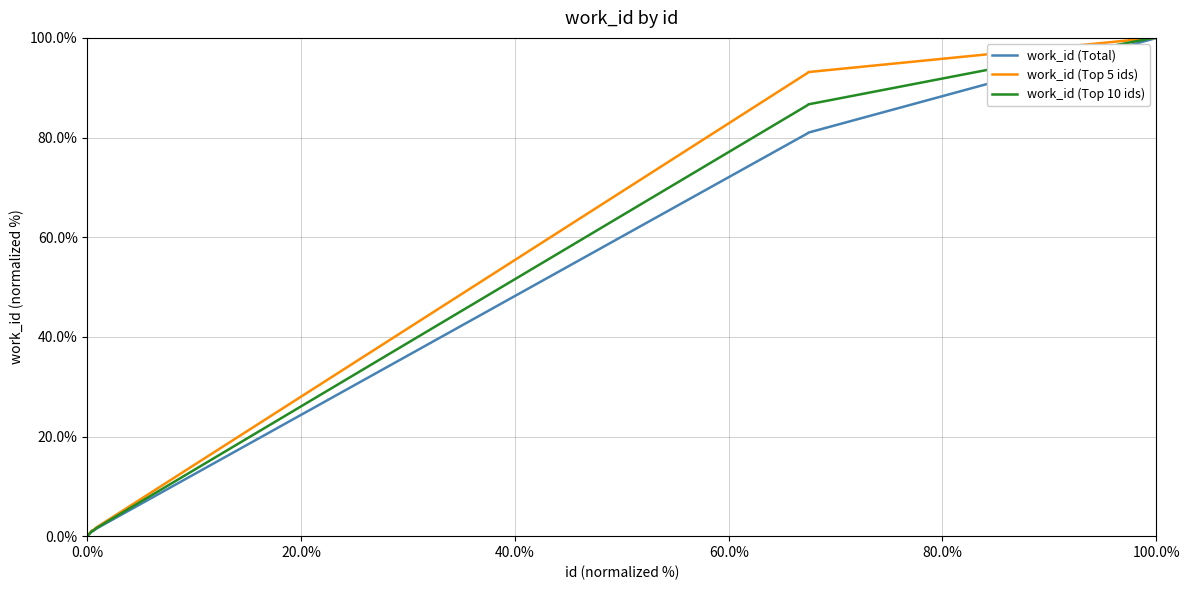

Does the chart have visible grid lines?

Yes